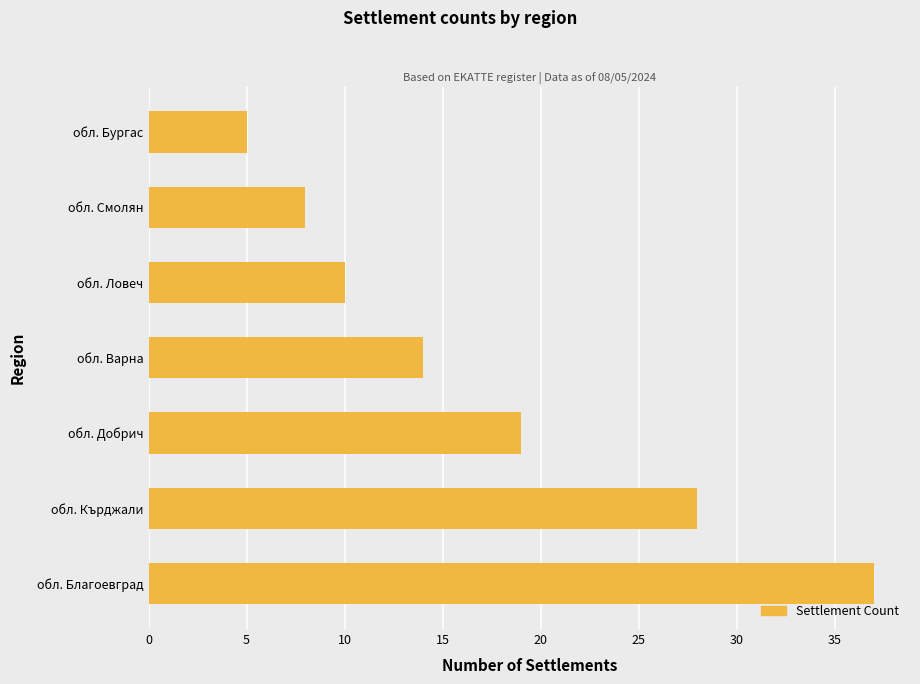

What is the average value?

17